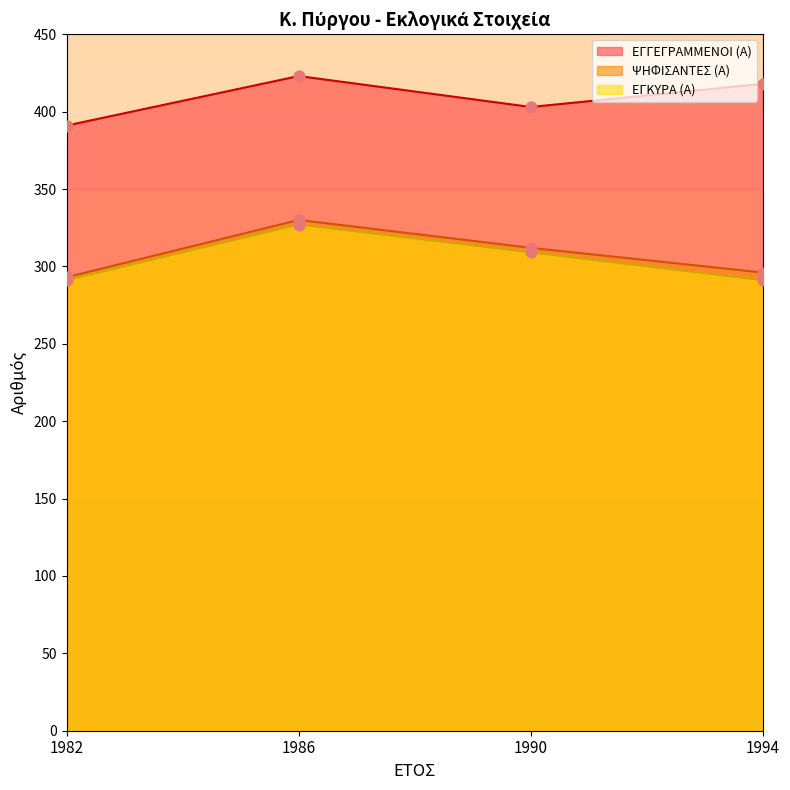

What are all the series names shown in the legend?

ΕΓΓΕΓΡΑΜΜΕΝΟΙ (Α), ΨΗΦΙΣΑΝΤΕΣ (Α), ΕΓΚΥΡΑ (Α)